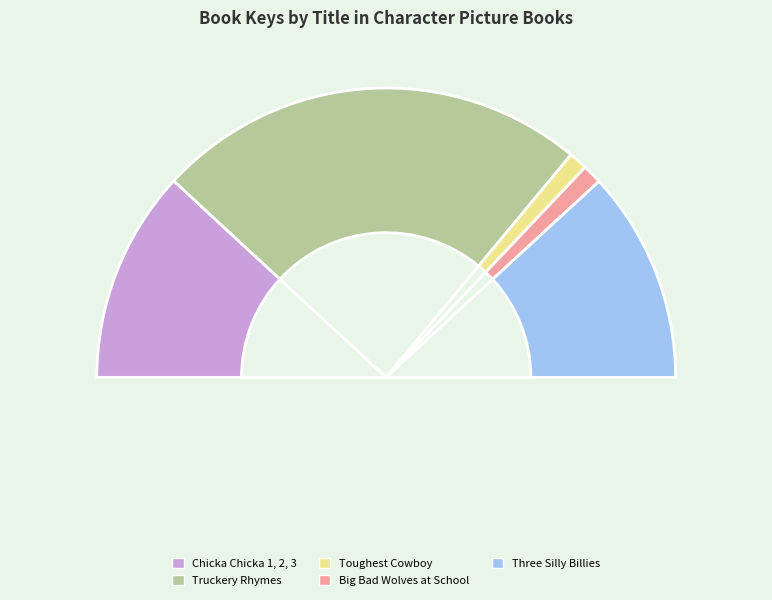

What is the change in value from Chicka Chicka 1, 2, 3 to Three Silly Billies?

-54052